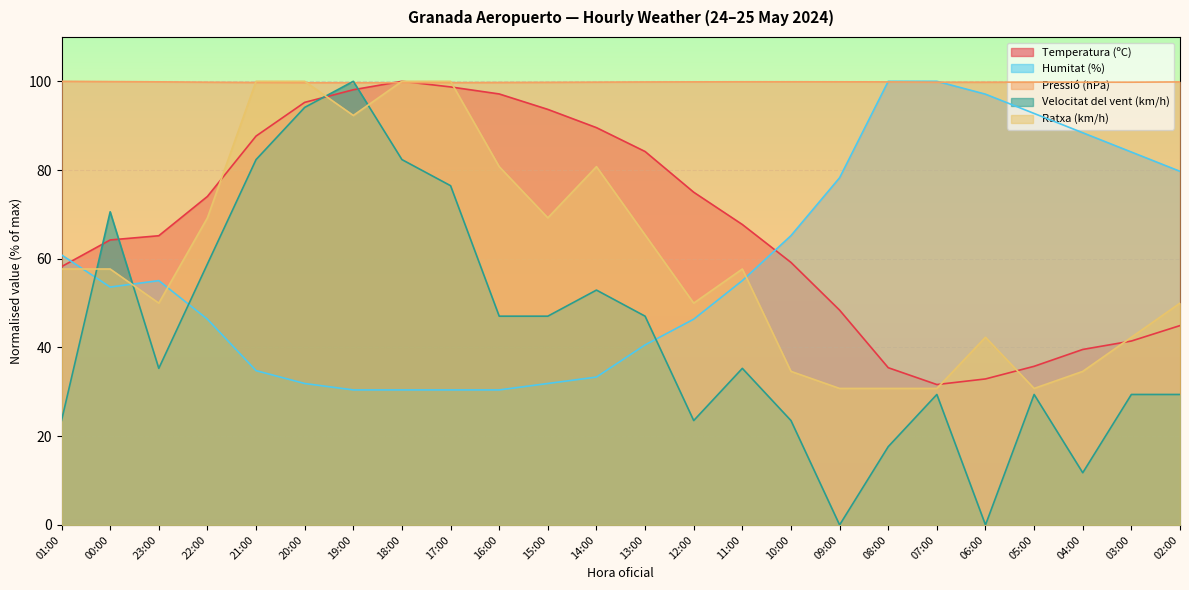

Is it true that Humitat (%) equals 18.4 at 10:00?

False